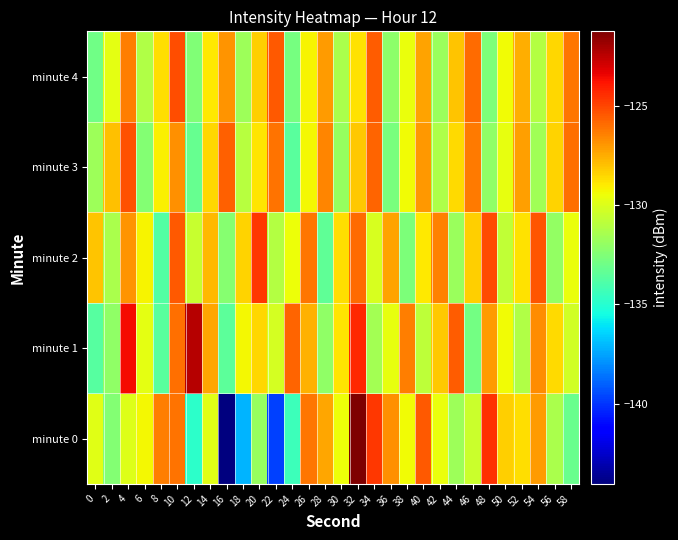

Reading right to left, transcribe all the data shown in this chart.

minute 0: 58=-133.1	56=-131.3	54=-127.1	52=-128.7	50=-128.3	48=-124.5	46=-130.5	44=-131.8	42=-129.6	40=-125.5	38=-129.4	36=-126.8	34=-124.7	32=-121.3	30=-129.5	28=-127.3	26=-126.2	24=-134.4	22=-139.7	20=-131.9	18=-137.1	16=-144.0	14=-129.8	12=-134.8	10=-126.1	8=-126.4	6=-129.3	4=-129.9	2=-132.4	0=-129.9
minute 1: 58=-130.3	56=-128.6	54=-126.7	52=-131.2	50=-129.4	48=-127.1	46=-132.9	44=-125.6	42=-128.2	40=-130.8	38=-126.4	36=-129.7	34=-131.5	32=-124.3	30=-128.9	28=-132.1	26=-127.6	24=-125.8	22=-130.2	20=-128.5	18=-129.3	16=-133.5	14=-127.3	12=-122.4	10=-126.0	8=-133.6	6=-129.7	4=-123.6	2=-132.1	0=-133.7
minute 2: 58=-129.6	56=-132.0	54=-125.4	52=-128.8	50=-130.7	48=-125.1	46=-128.3	44=-131.8	42=-126.5	40=-129.0	38=-132.6	36=-127.3	34=-130.1	32=-125.9	30=-128.7	28=-133.4	26=-126.2	24=-129.5	22=-131.1	20=-124.7	18=-128.4	16=-132.3	14=-127.8	12=-130.6	10=-125.5	8=-133.8	6=-129.2	4=-126.9	2=-131.4	0=-128.1
minute 3: 58=-126.0	56=-128.4	54=-131.6	52=-127.2	50=-129.7	48=-132.1	46=-126.3	44=-128.6	42=-131.3	40=-127.0	38=-129.4	36=-132.7	34=-125.8	32=-128.2	30=-131.9	28=-126.6	26=-129.3	24=-133.6	22=-126.1	20=-128.9	18=-131.0	16=-125.7	14=-128.5	12=-133.2	10=-126.8	8=-129.1	6=-132.4	4=-125.3	2=-128.0	0=-131.7
minute 4: 58=-126.2	56=-128.5	54=-131.1	52=-127.5	50=-129.4	48=-132.6	46=-125.9	44=-128.1	42=-131.8	40=-127.3	38=-129.6	36=-132.2	34=-125.6	32=-128.8	30=-131.4	28=-127.1	26=-129.2	24=-132.8	22=-125.5	20=-128.3	18=-131.7	16=-126.9	14=-129.0	12=-132.5	10=-125.2	8=-128.7	6=-131.2	4=-126.4	2=-129.8	0=-133.0